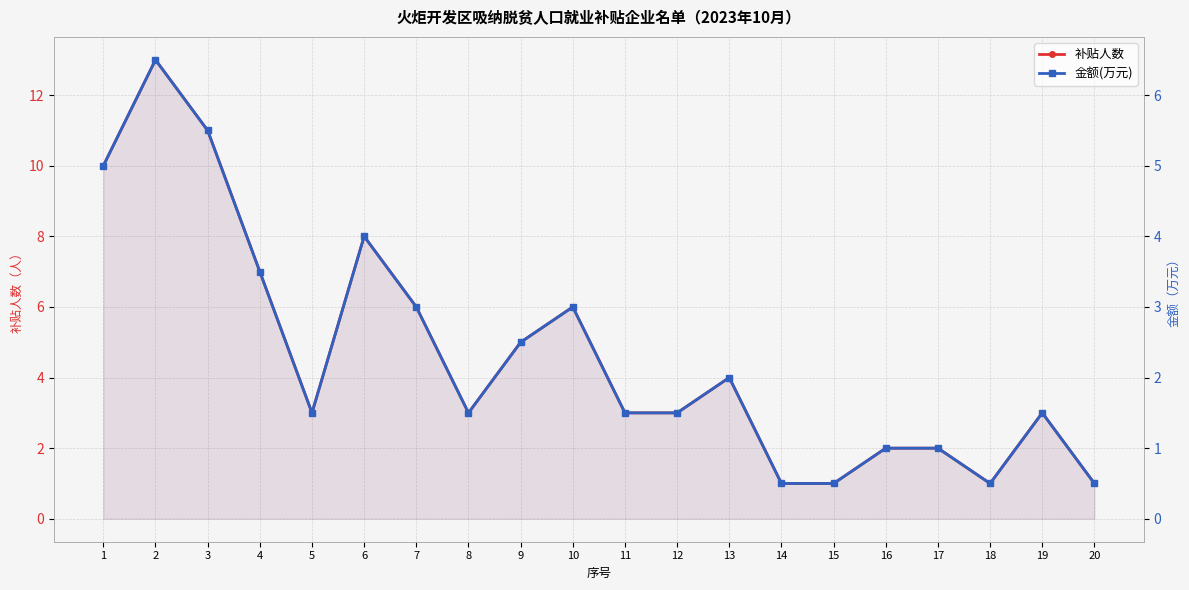

List the series in order of their overall mean, lowest first.

金额(万元), 补贴人数